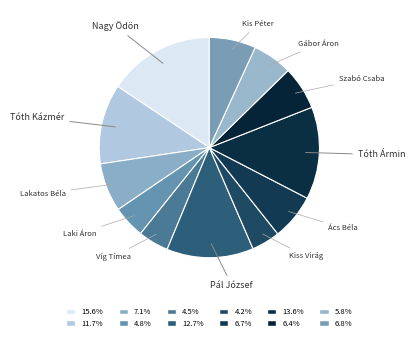

To the nearest percent, what is the average slice percentage?

8%